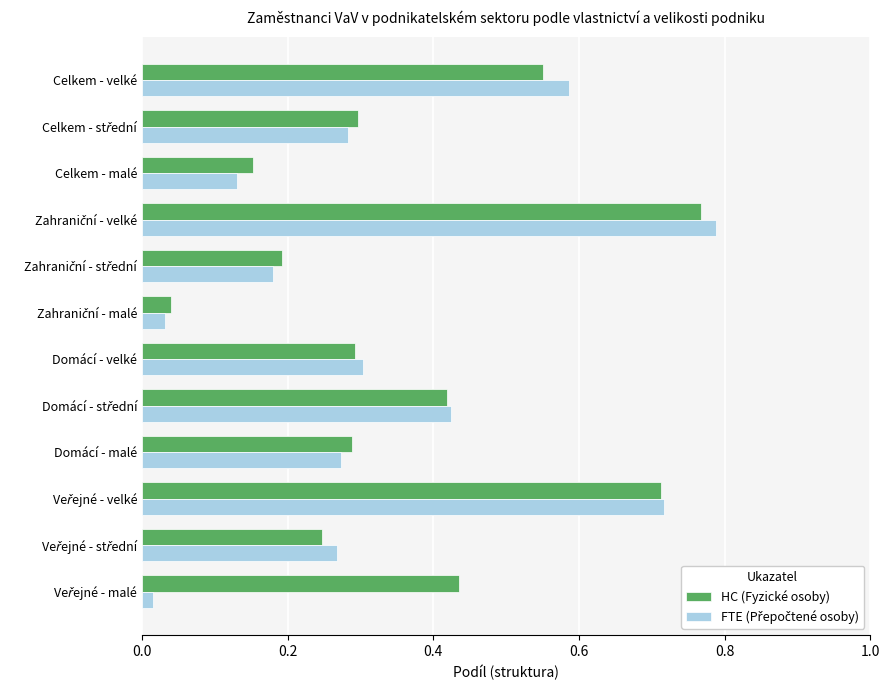

True or false: HC (Fyzické osoby) has a value of 0.2 at Celkem - malé.

True